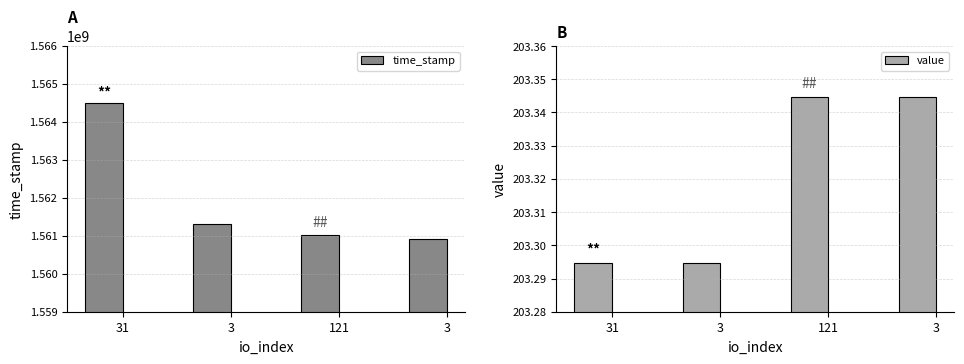

What is the difference between the maximum and minimum values in the time_stamp series?

3562096